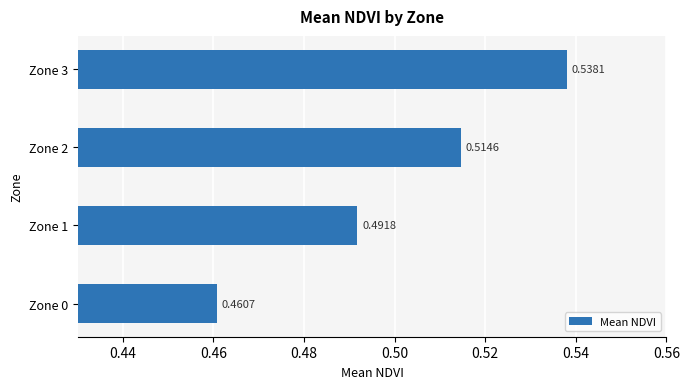

List the labels in order of value, largest first.

Zone 3, Zone 2, Zone 1, Zone 0